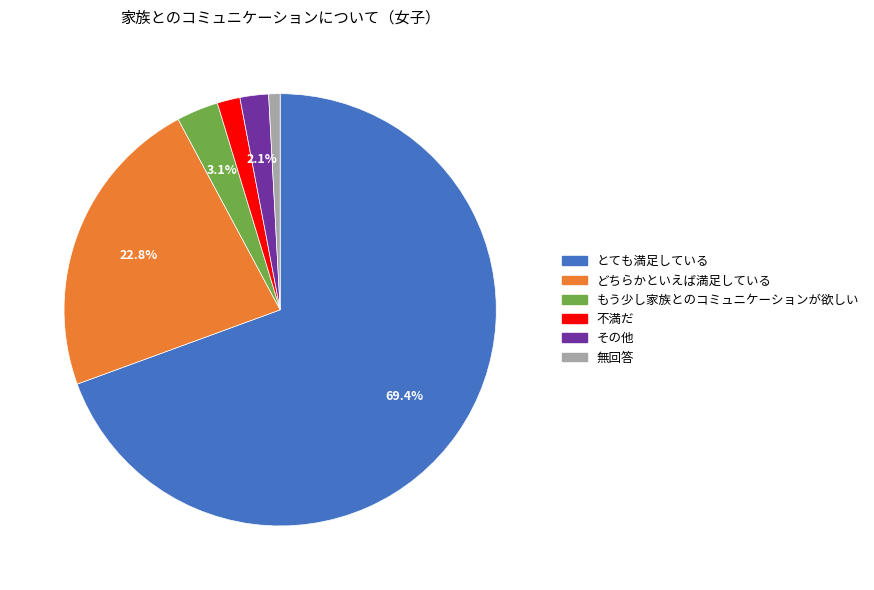

Approximately how many times larger is the value at もう少し家族とのコミュニケーションが欲しい compared to 無回答?

3.7